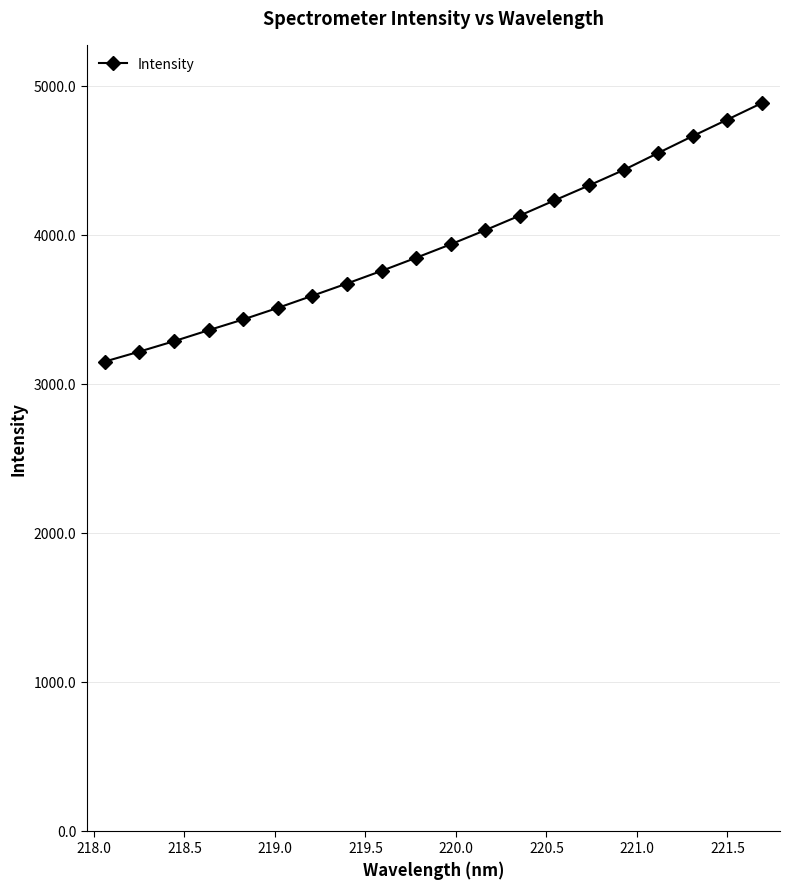

What is the value of the 17th point from the left?

4550.0